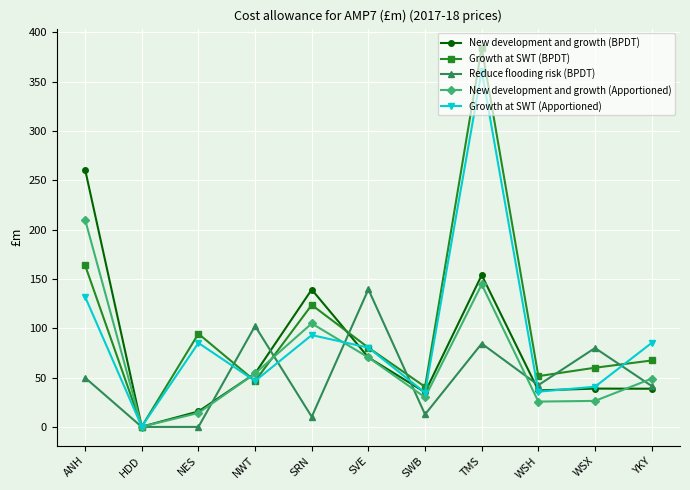

What is the sum of all Growth at SWT (BPDT) values?

1113.2